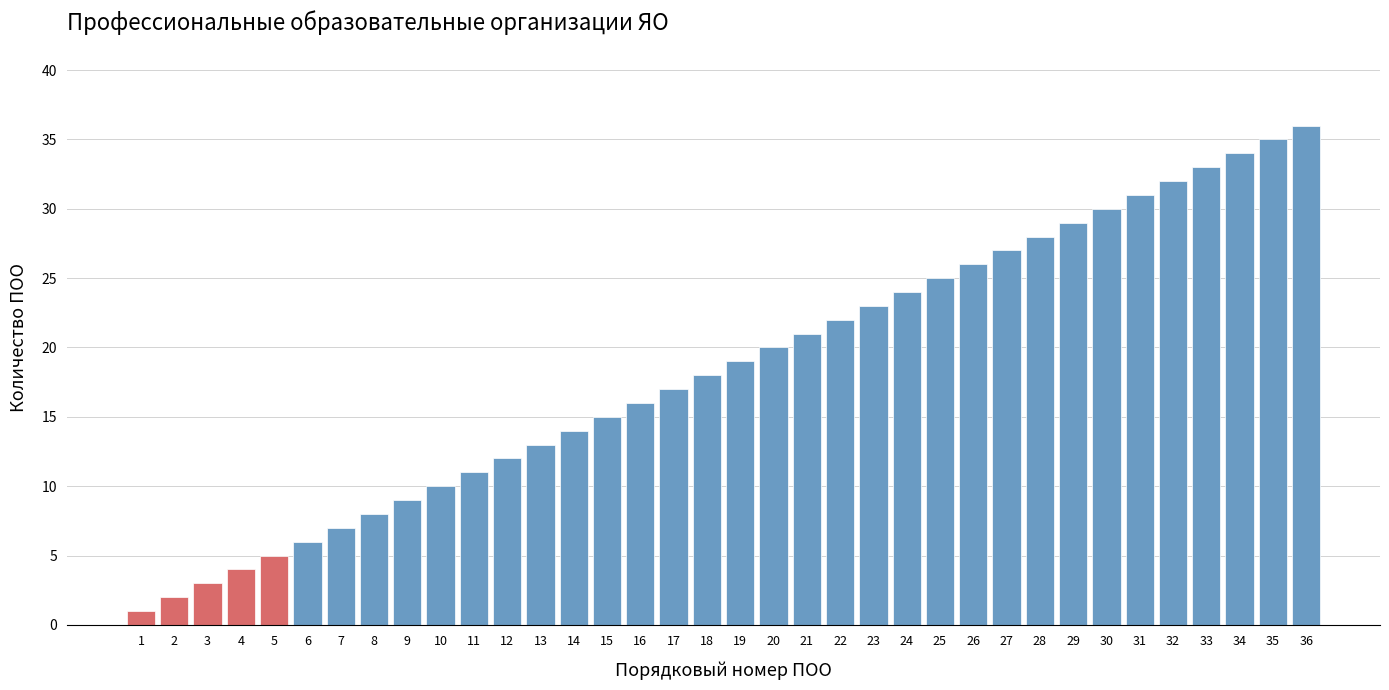

What is the change in value from 6 to 33?

+27